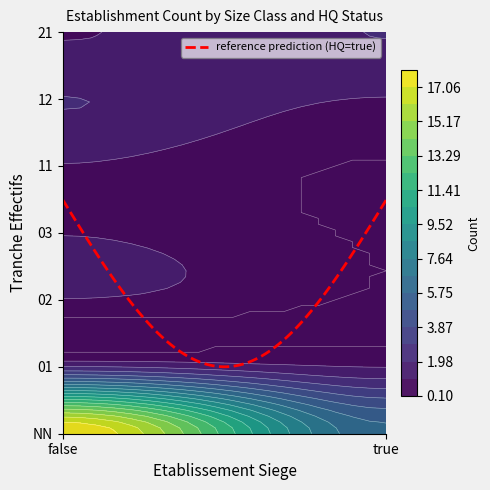

Which label corresponds to the smallest value in the chart?

02_true